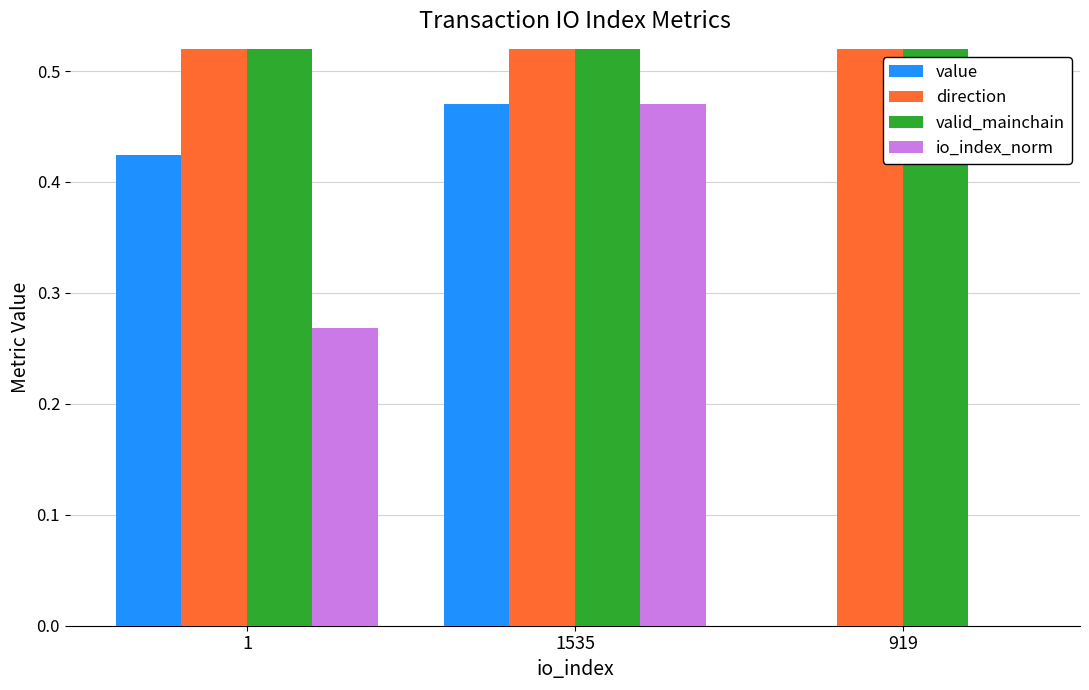

Reading right to left, transcribe all the data shown in this chart.

value: 919=0.0	1535=0.5	1=0.4
direction: 919=1.0	1535=1.0	1=1.0
valid_mainchain: 919=1.0	1535=1.0	1=1.0
io_index_norm: 919=0.0	1535=0.5	1=0.3